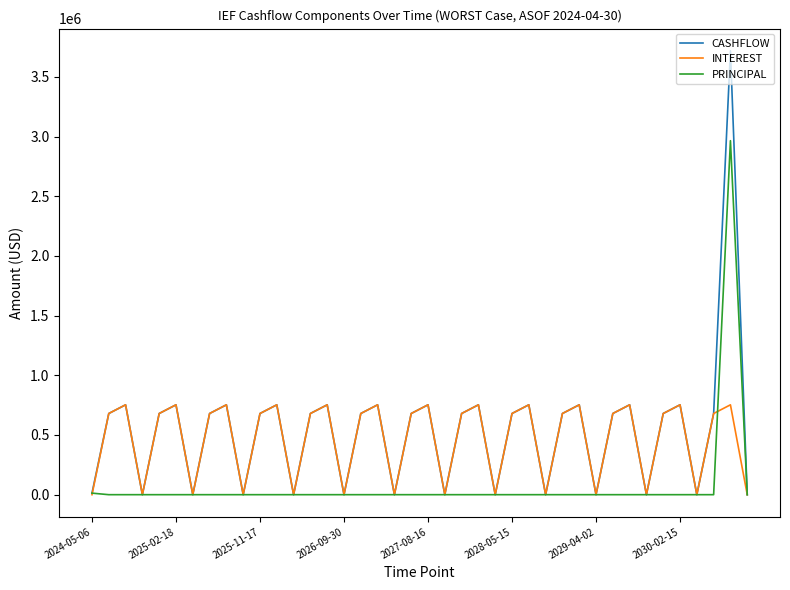

What is the highest value of the INTEREST series?

752821.4